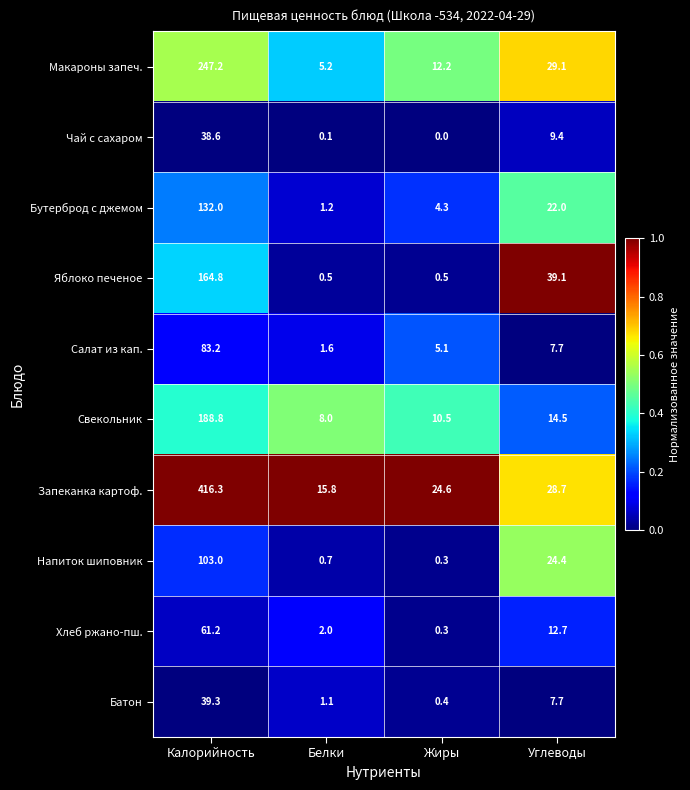

True or false: Свекольник has a value of 8.0 at Белки.

True